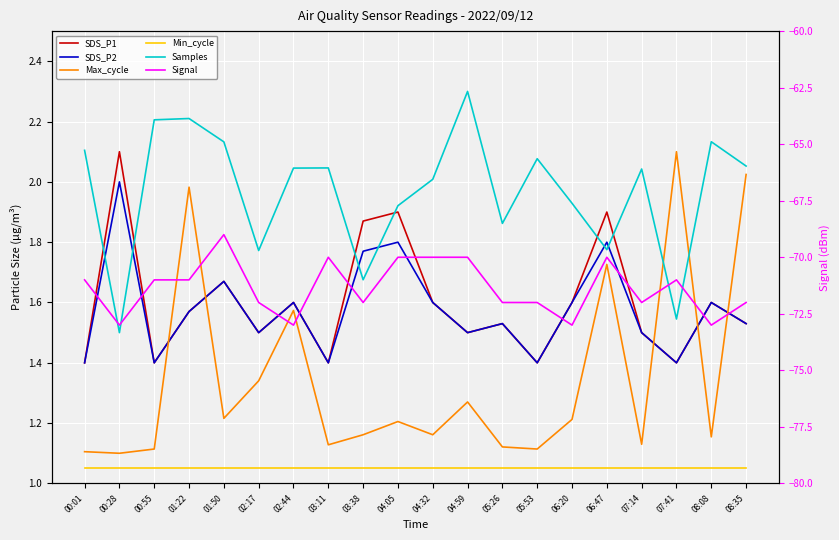

What is the label of the 7th point from the left?

02:44